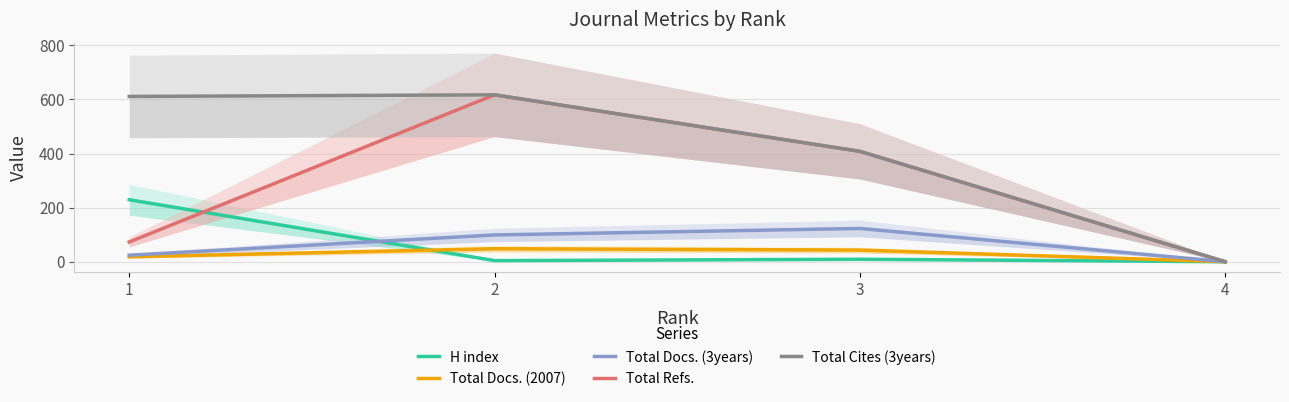

Reading left to right, what are all the values shown in this chart?

H index: 1=229	2=4	3=9	4=0
Total Docs. (2007): 1=18	2=48	3=43	4=0
Total Docs. (3years): 1=24	2=99	3=123	4=0
Total Refs.: 1=73	2=617	3=408	4=0
Total Cites (3years): 1=611	2=617	3=408	4=0